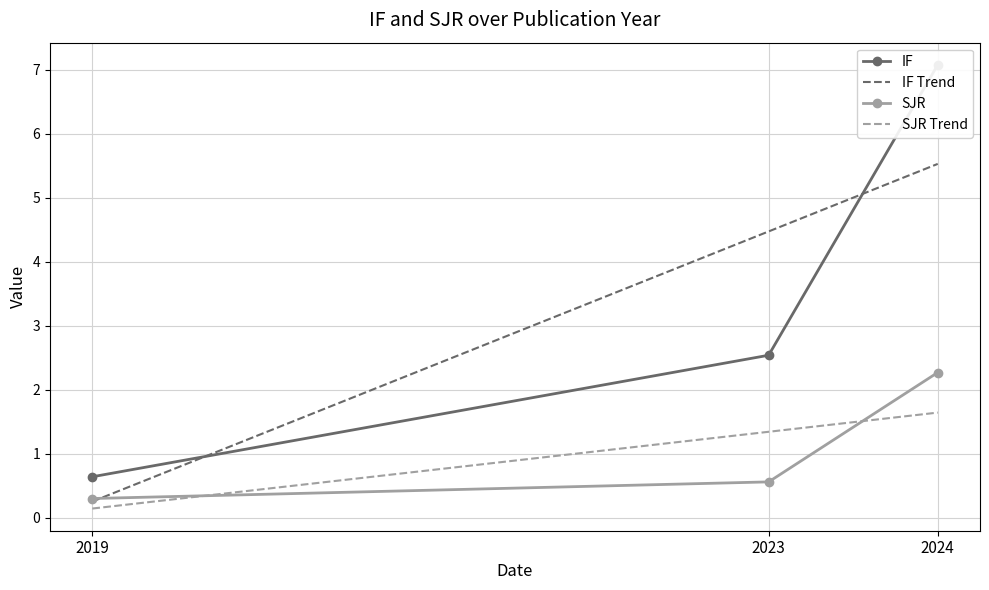

What is the minimum value for SJR?

0.3